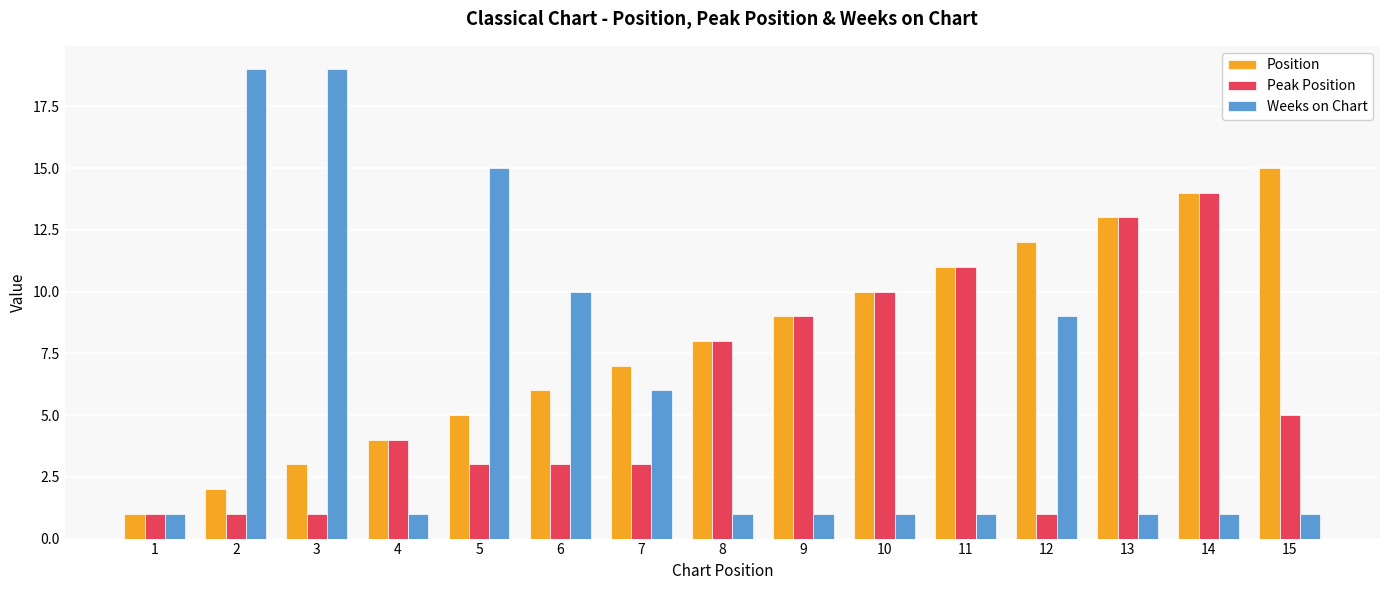

What is the value of the Peak Position bar at the 5th from the left?

3